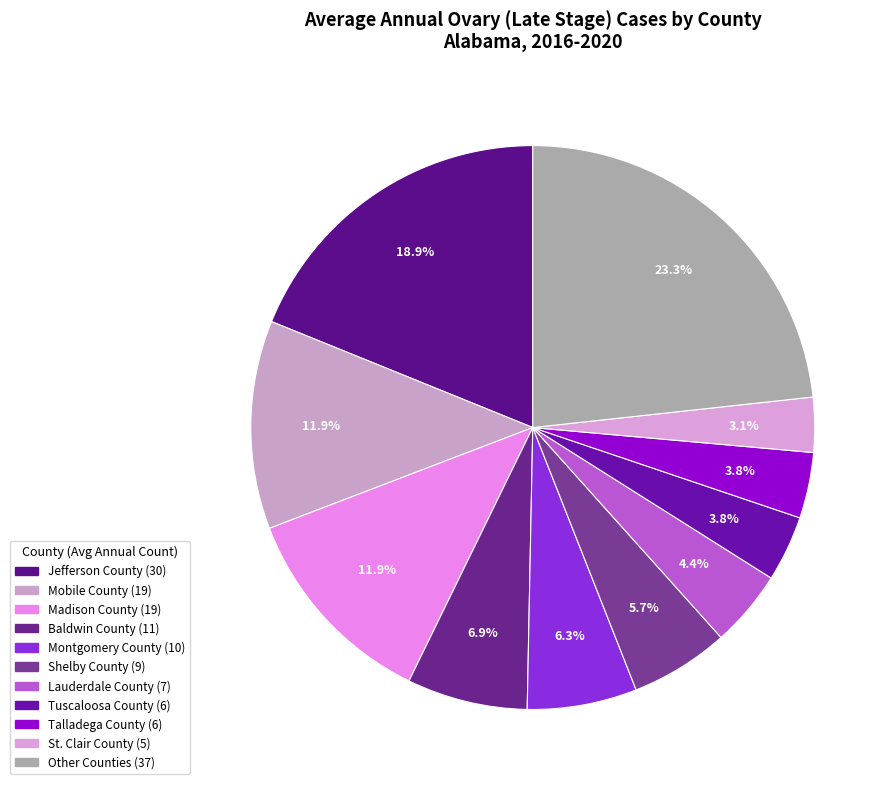

Count the number of slices in the pie.

11